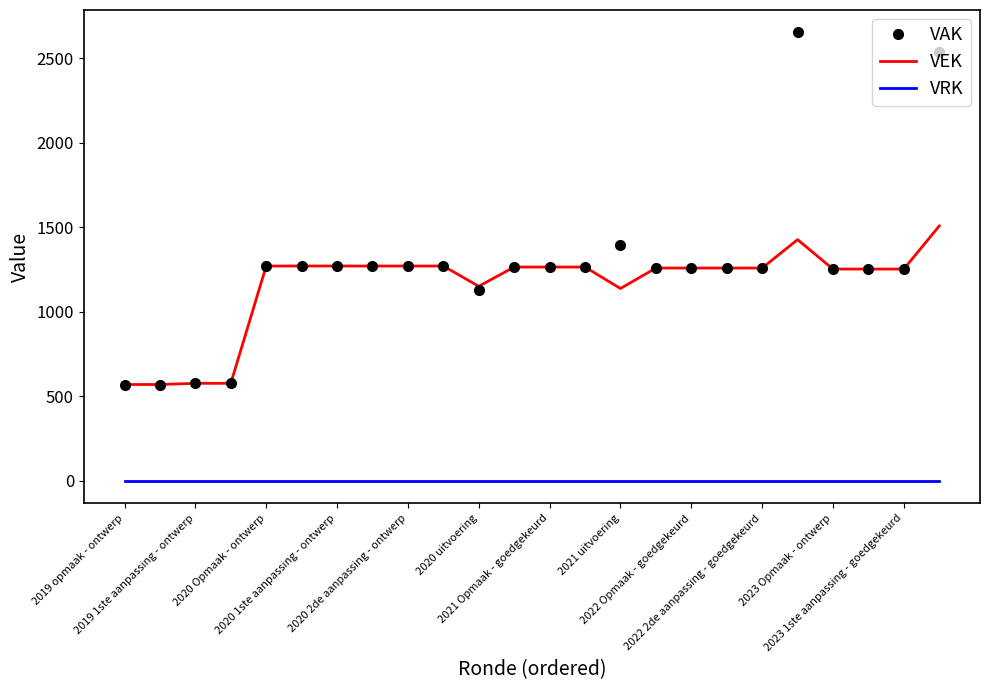

Which series has the largest total across all categories?

VAK